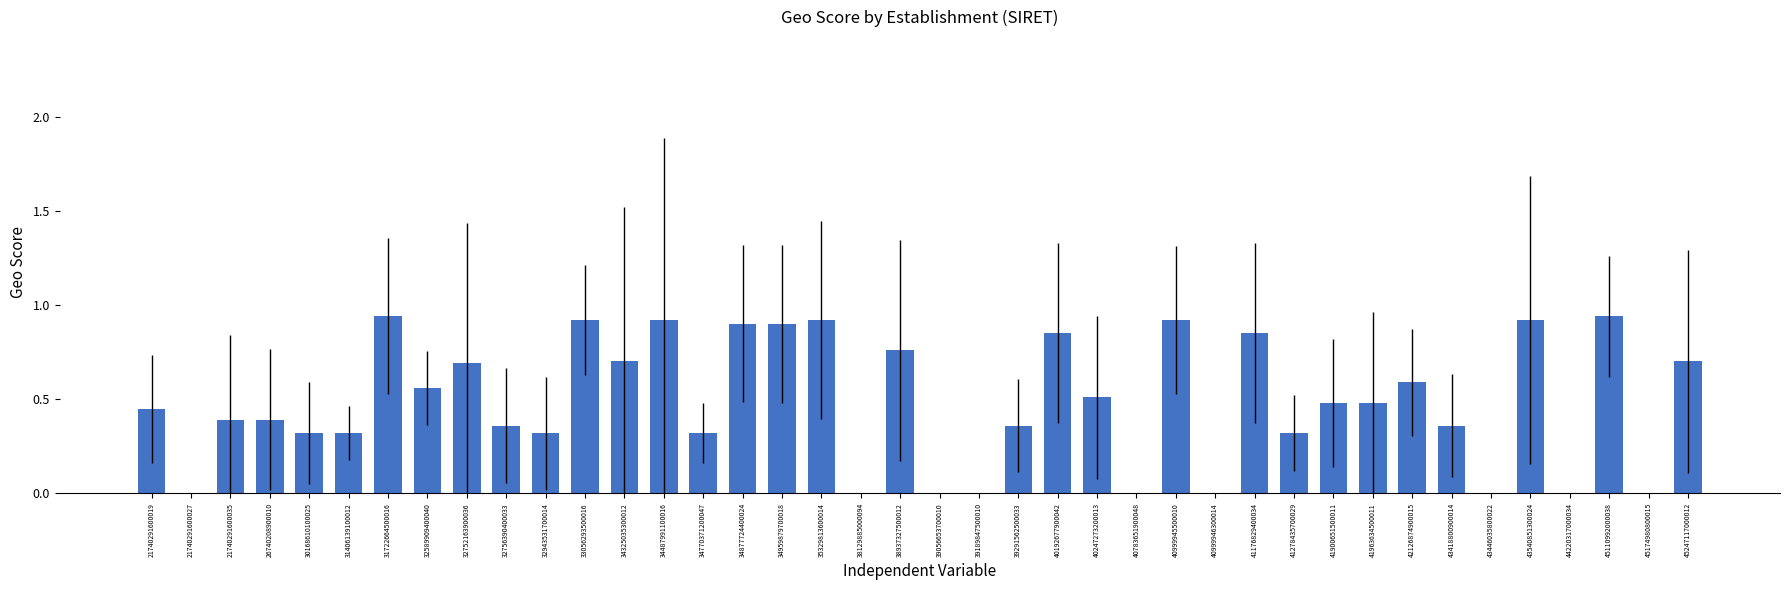

The value at 45247117000012 is 0.7. True or false?

True